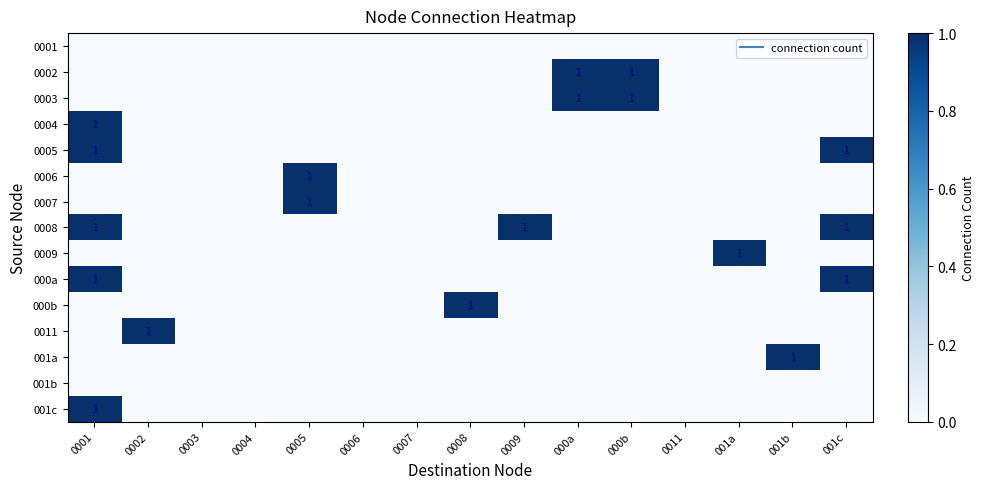

What is the greatest value displayed?

1